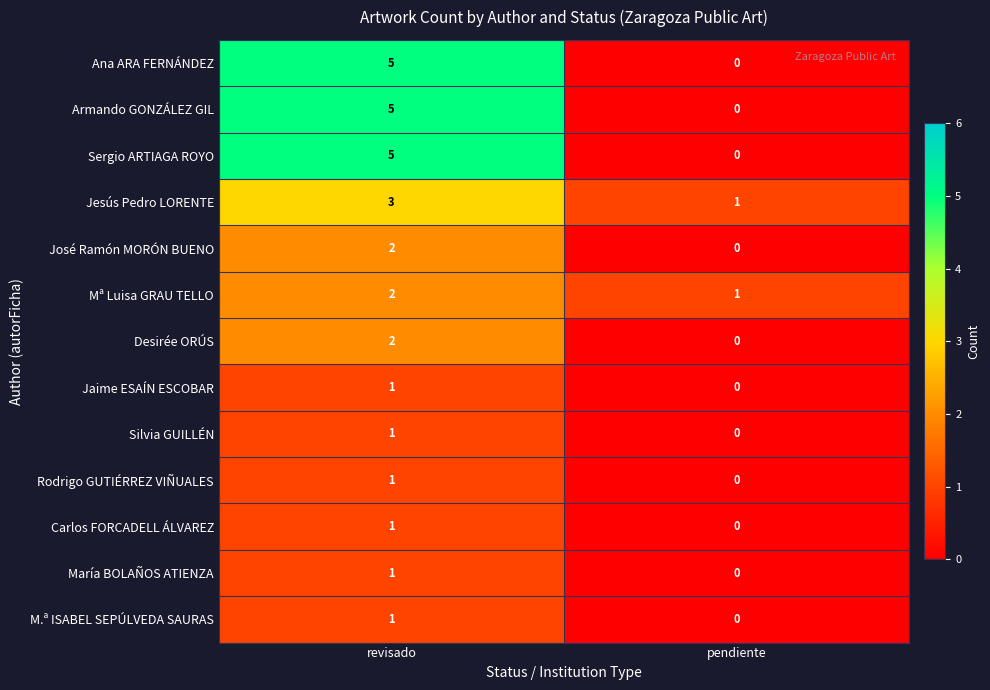

Where is Jaime ESAÍN ESCOBAR nearest to the value 0?

pendiente